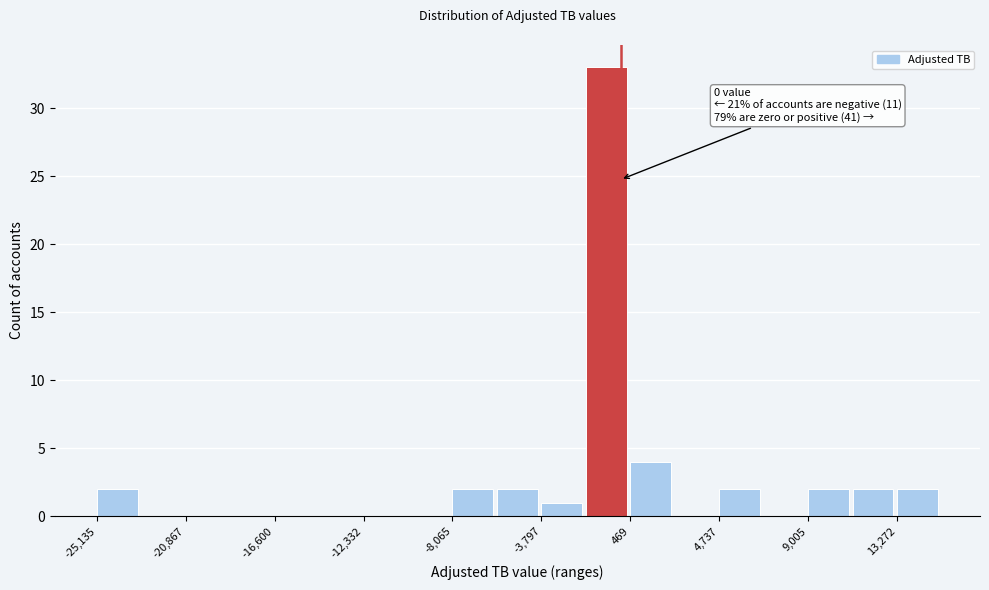

Which range on the x-axis has the tallest bar?

-1500 to 500